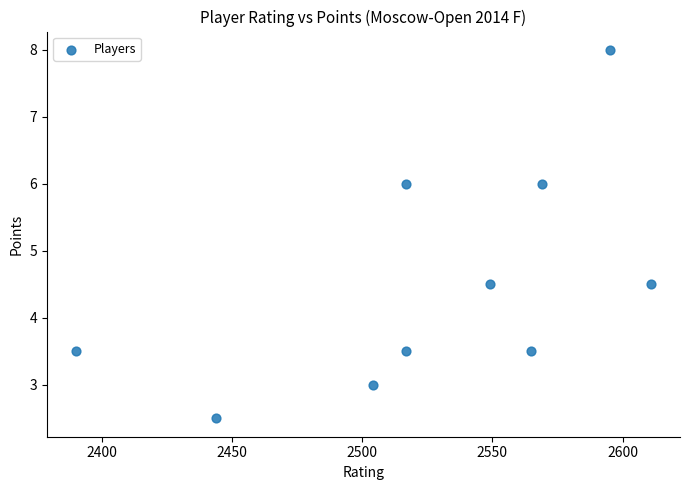

What is the range of X values (max minus min)?

221.0